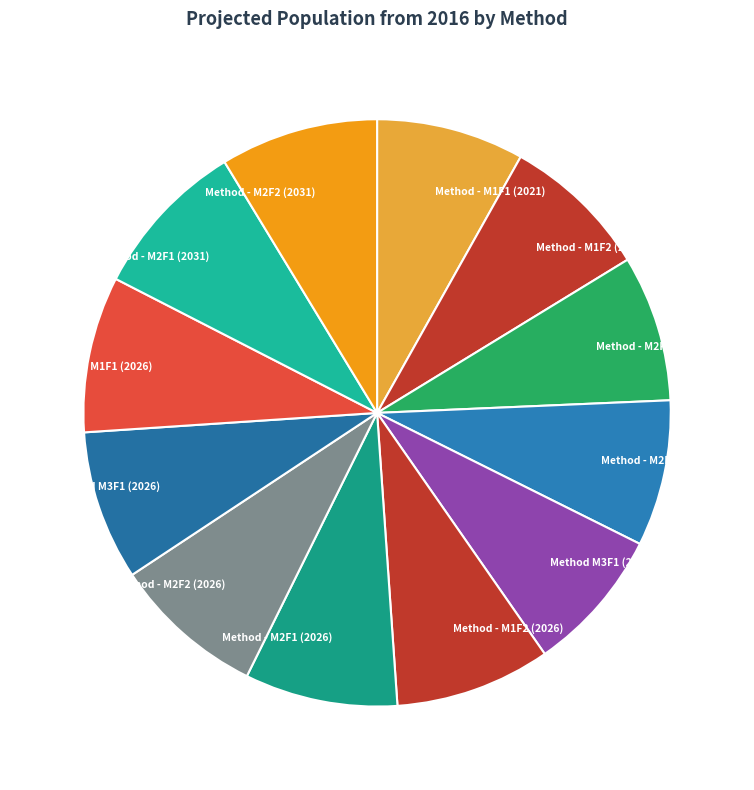

Between Method - M2F1 (2031) and Method - M1F1 (2021), which is larger?

Method - M2F1 (2031)